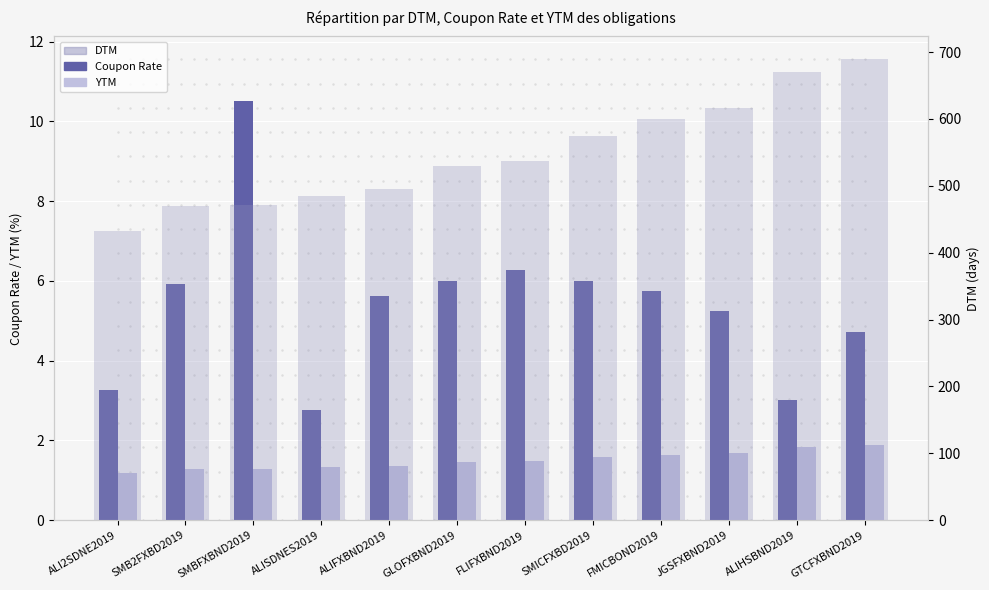

What is the maximum value shown in the chart?

689.0